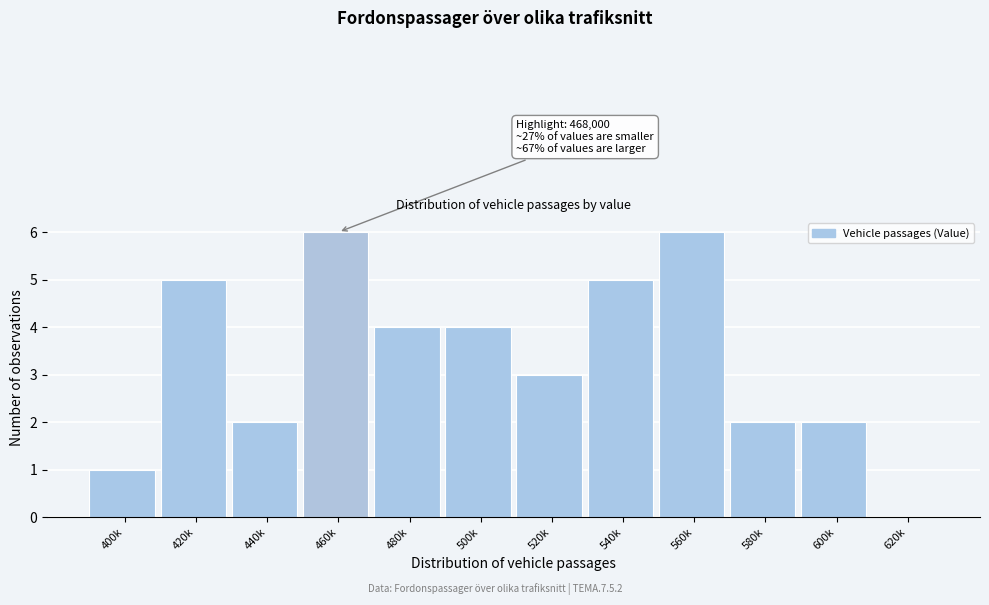

Reading left to right, extract all data points from this chart.

400k=1	420k=5	440k=2	460k=6	480k=4	500k=4	520k=3	540k=5	560k=6	580k=2	600k=2	620k=0